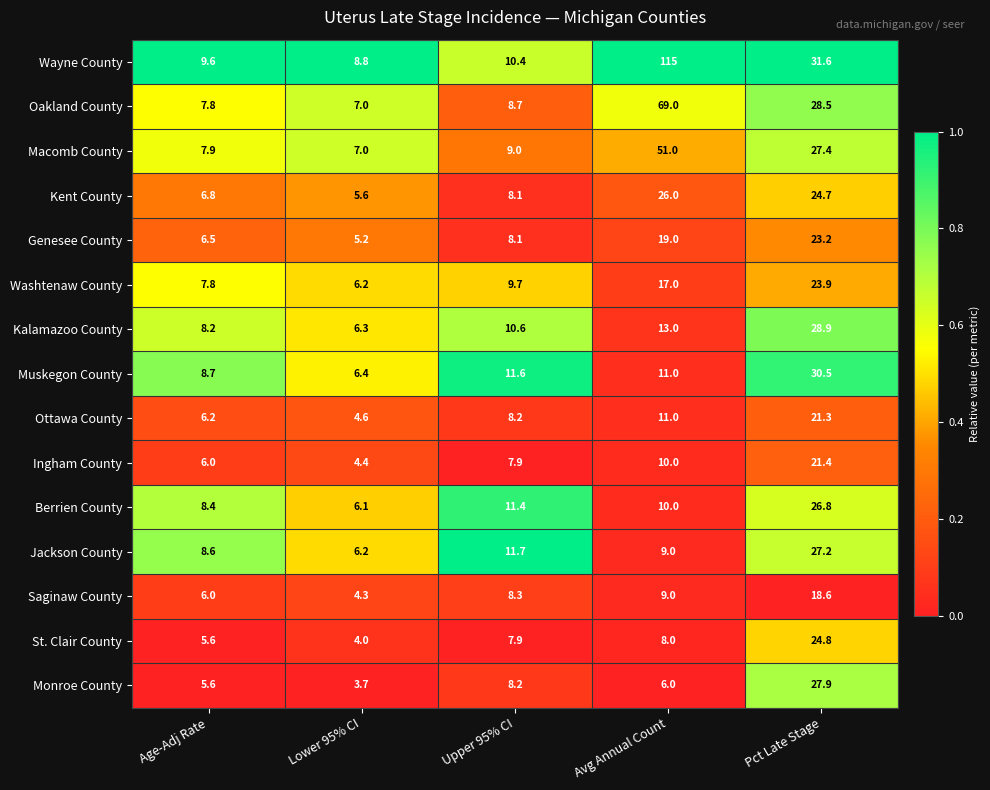

Is it true that Washtenaw County equals 6.2 at Lower 95% CI?

True